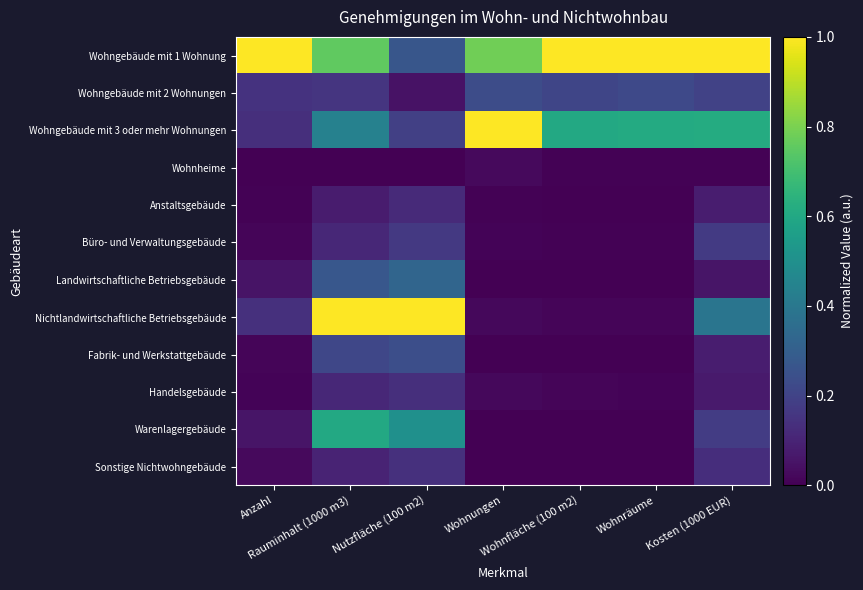

How many data points does each series have?

7